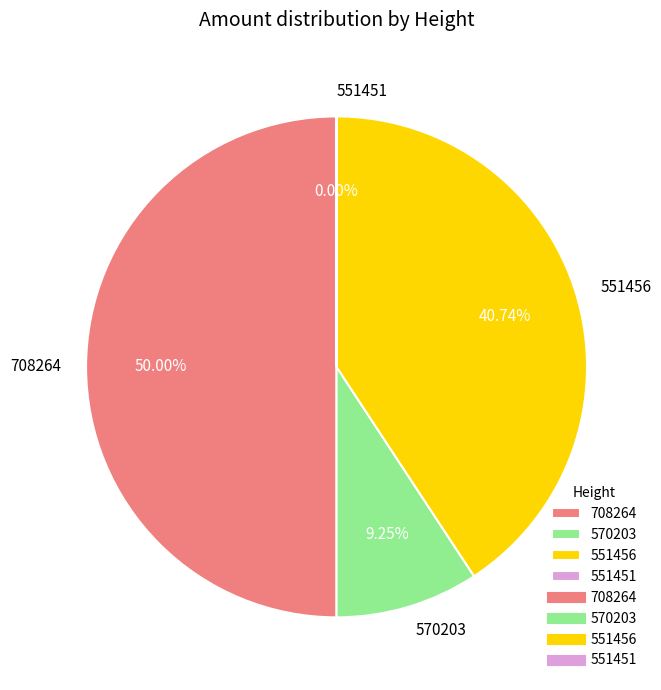

Does 551456 account for over 50% of the chart?

No